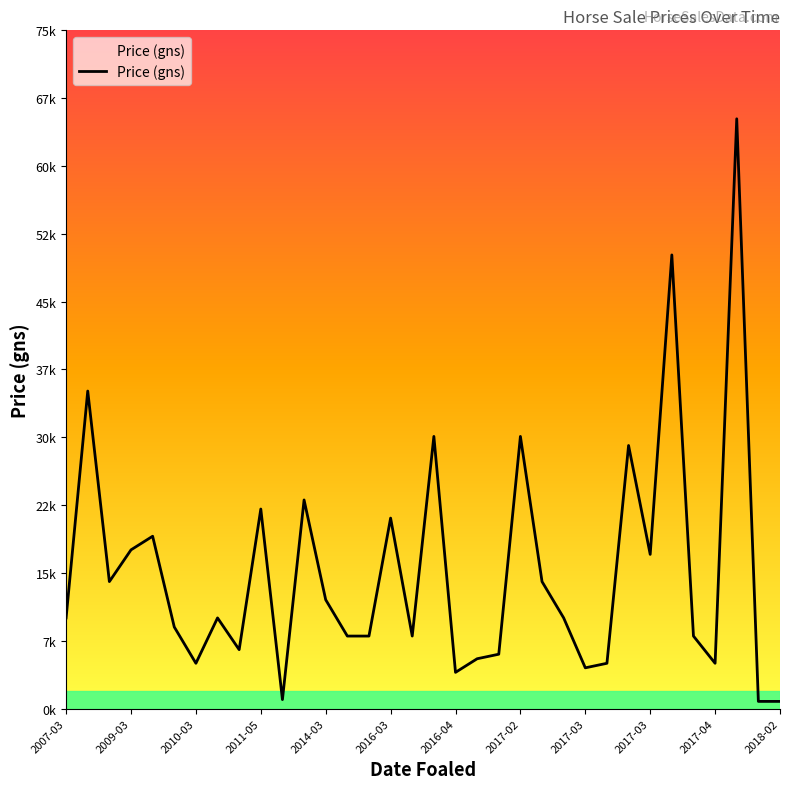

What is the sum of all values?

513600